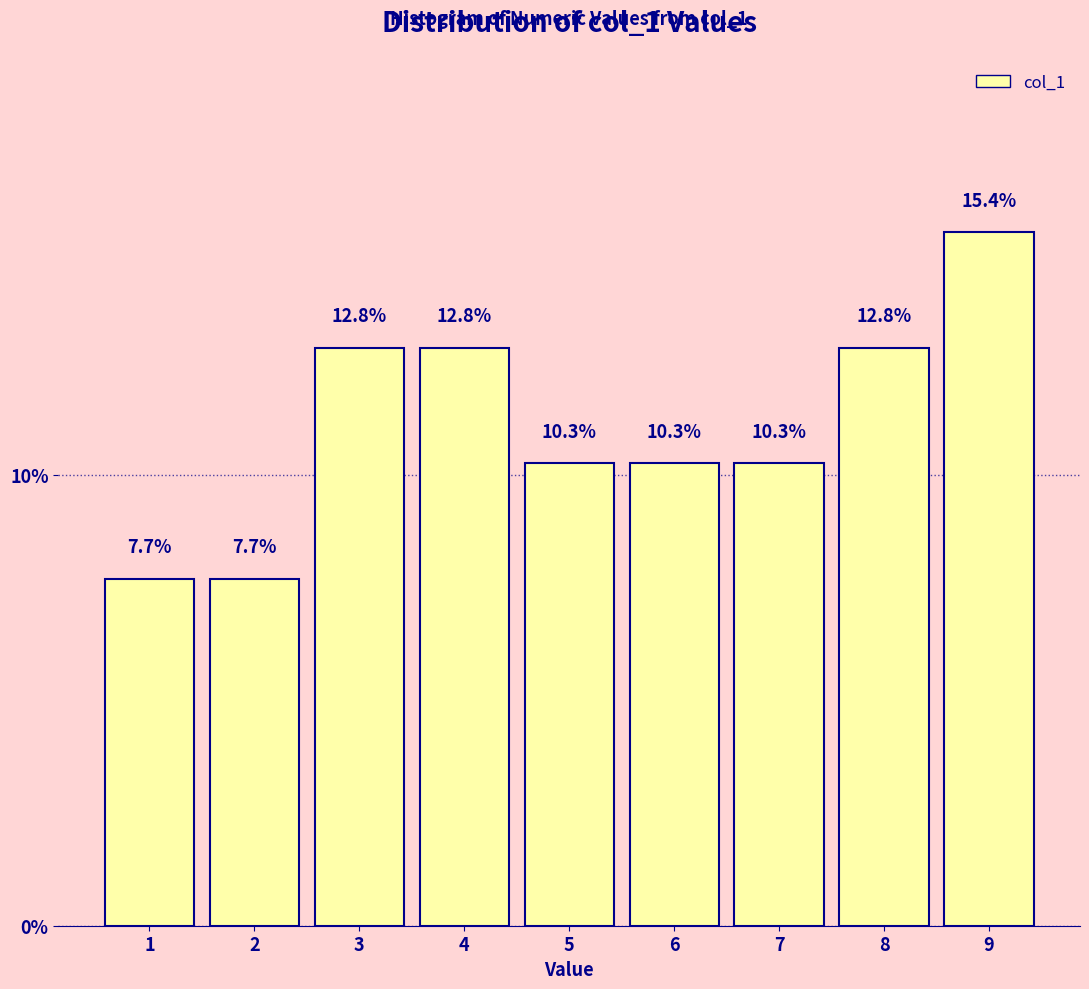

How tall is the bar that spans 6.5 to 7.5 on the x-axis?

10.3